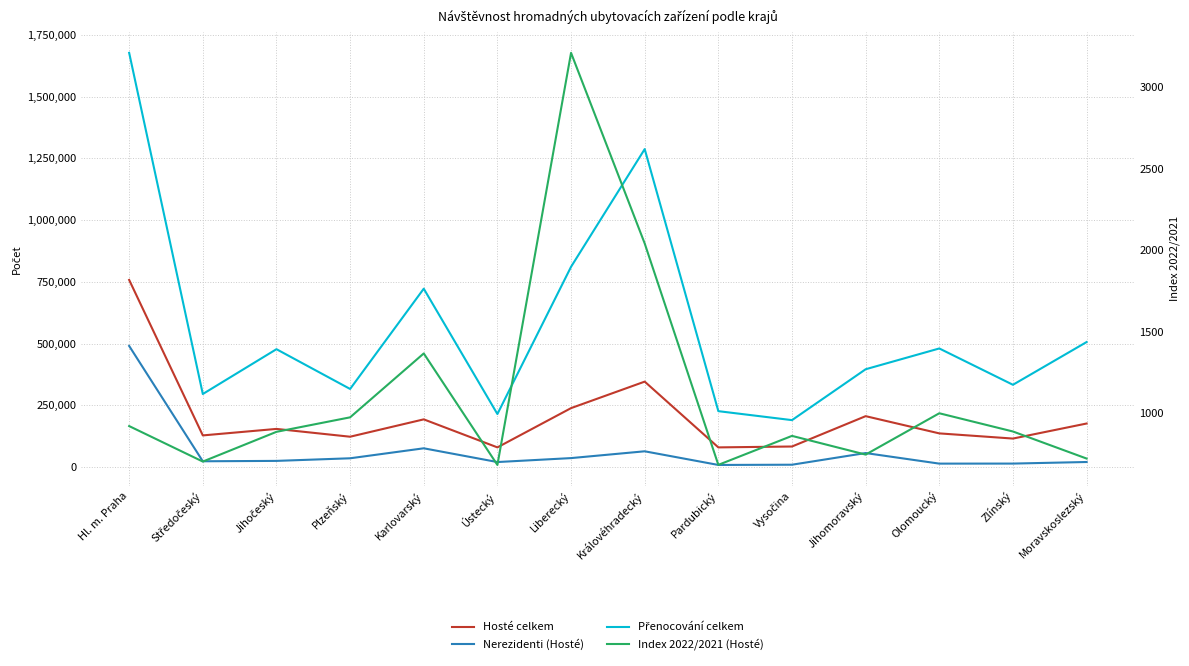

What value does the Nerezidenti (Hosté) series have at Pardubický?

7894.0